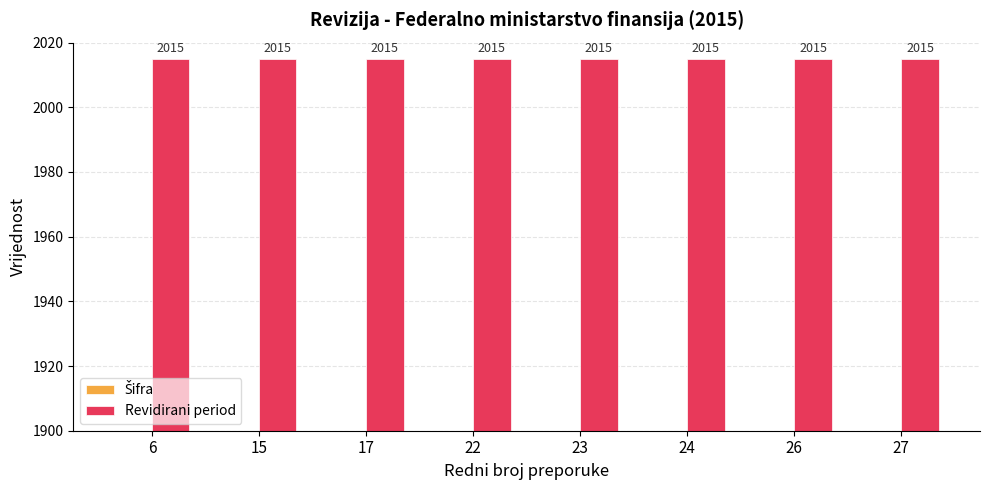

How many bars are there in total?

16